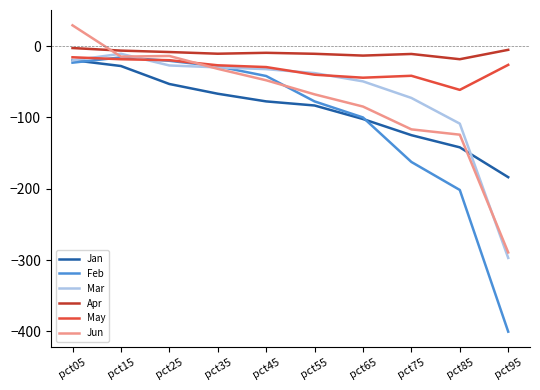

At which category is the sum across all series the highest?

pct05